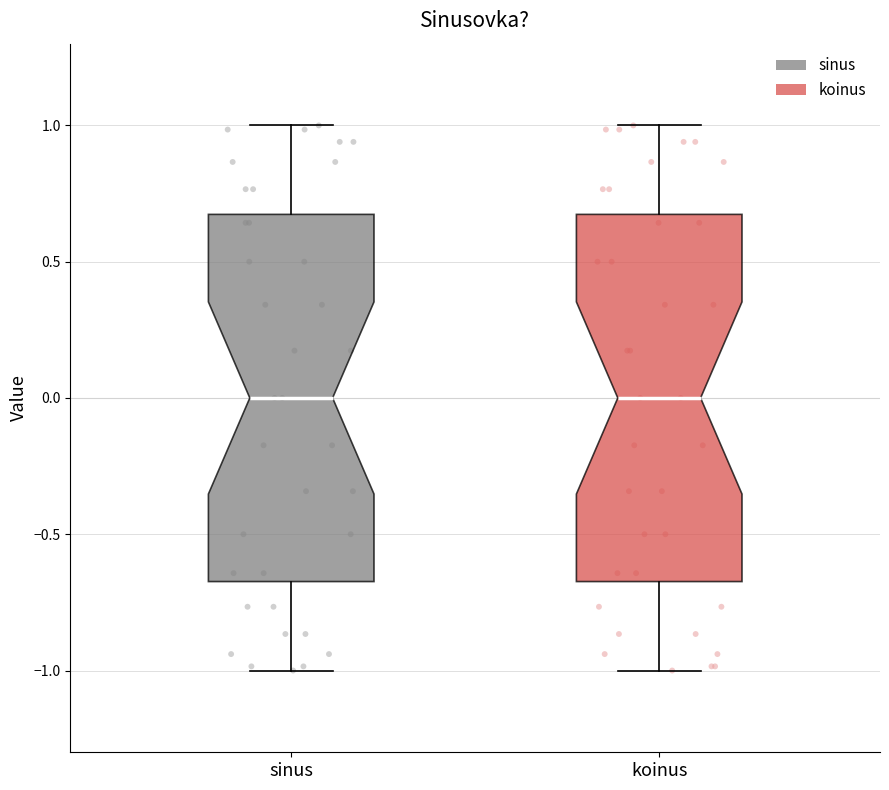

Where is the lower edge of the box for sinus on the y-axis? The values are not printed on the chart, so give them approximately, as read against the axis.

-0.65